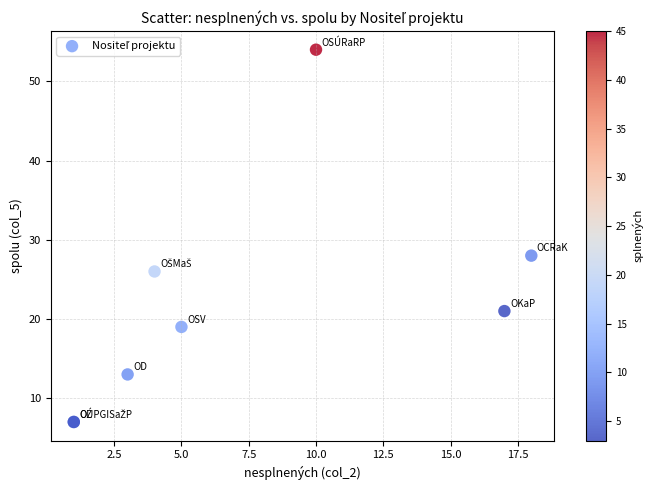

What Y value in the scatter plot is closest to 30?

28